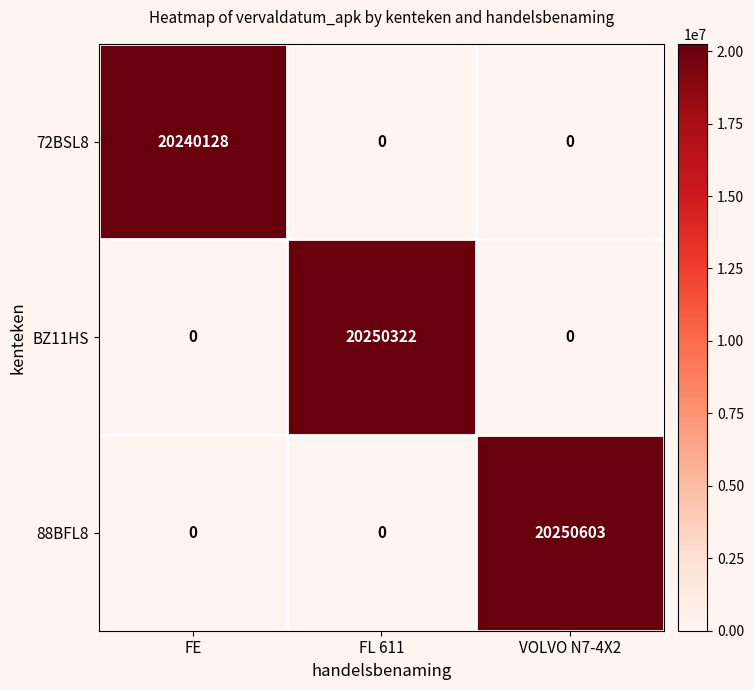

What is the total value across all series at FL 611?

20250322